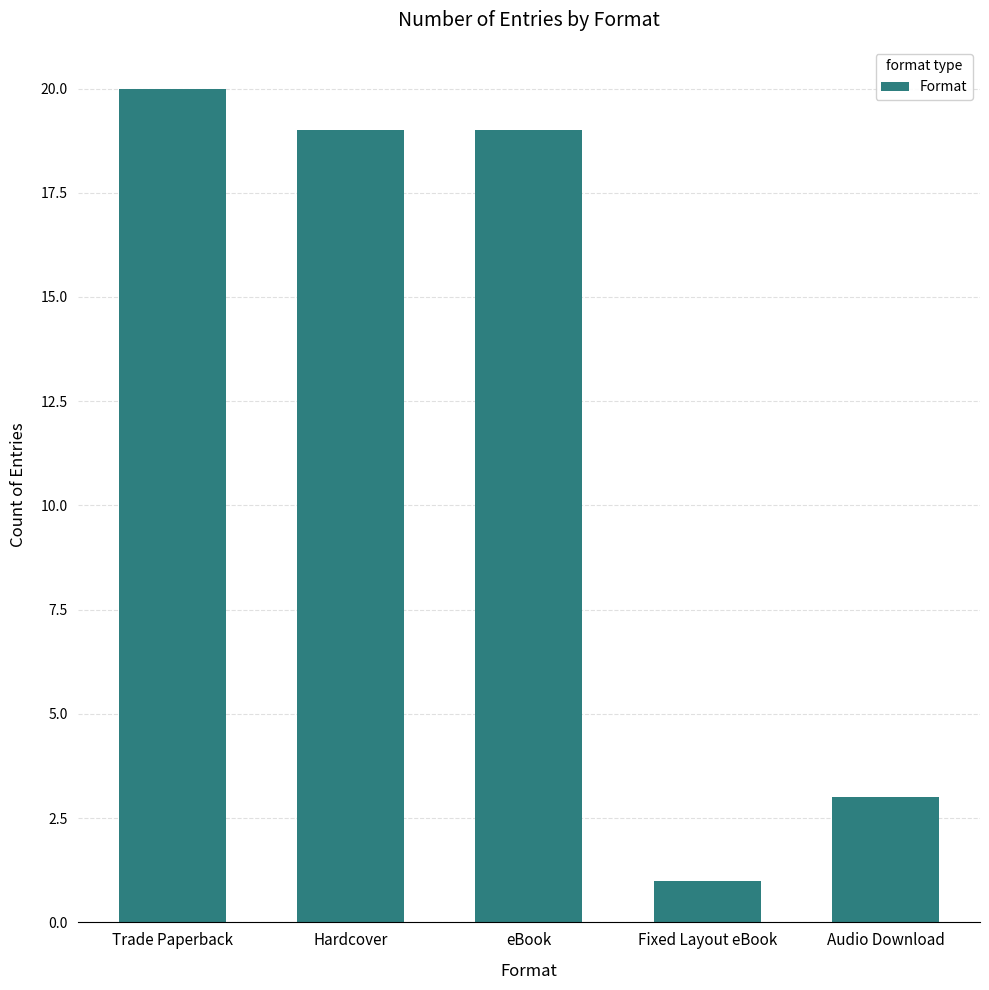

What is the ratio of the value at Fixed Layout eBook to the value at eBook?

0.1